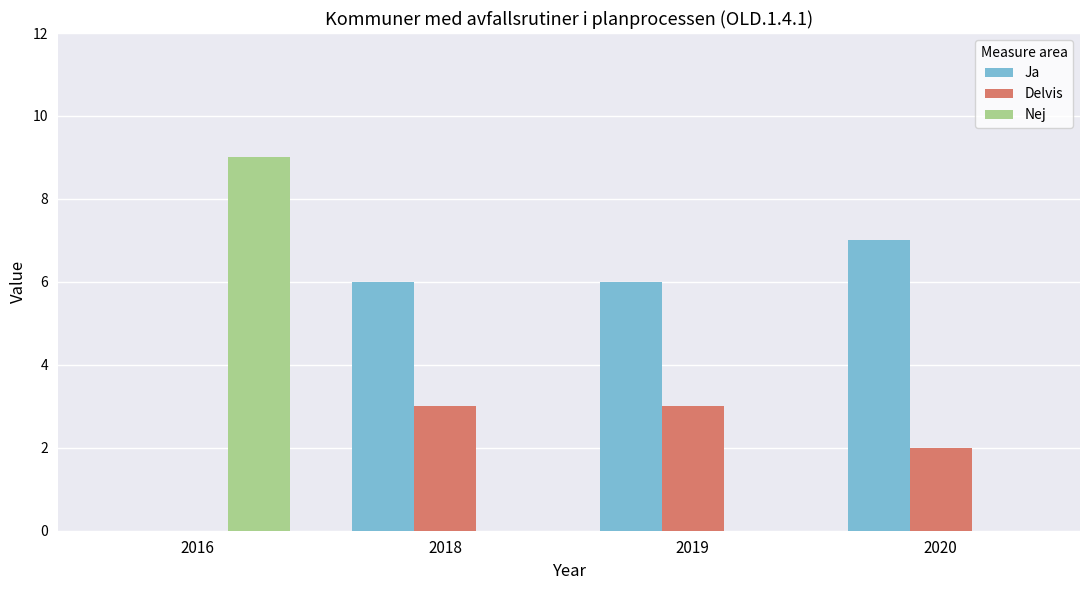

How many groups of bars are there?

4